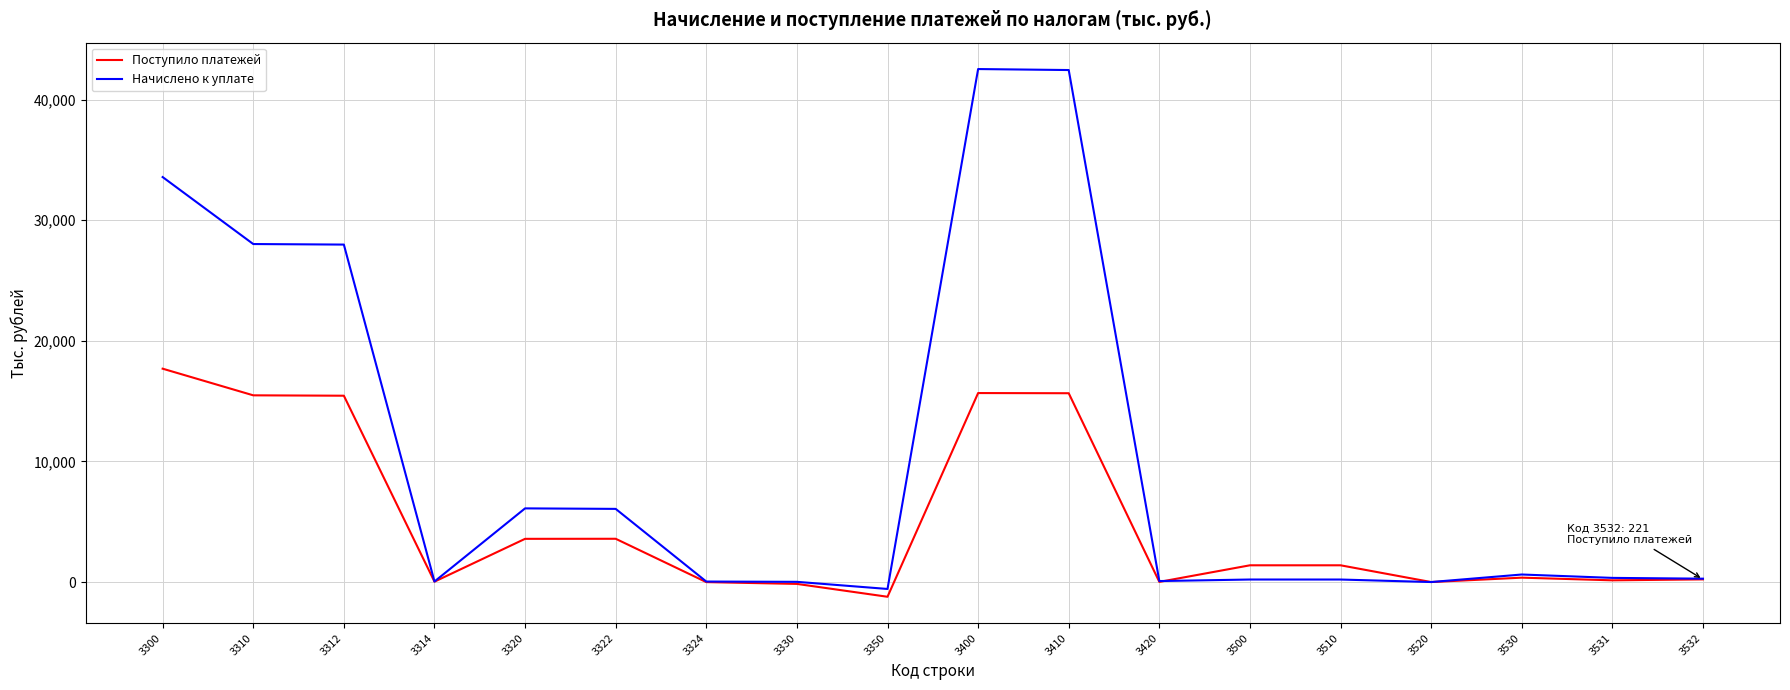

How many lines are shown in the chart?

2